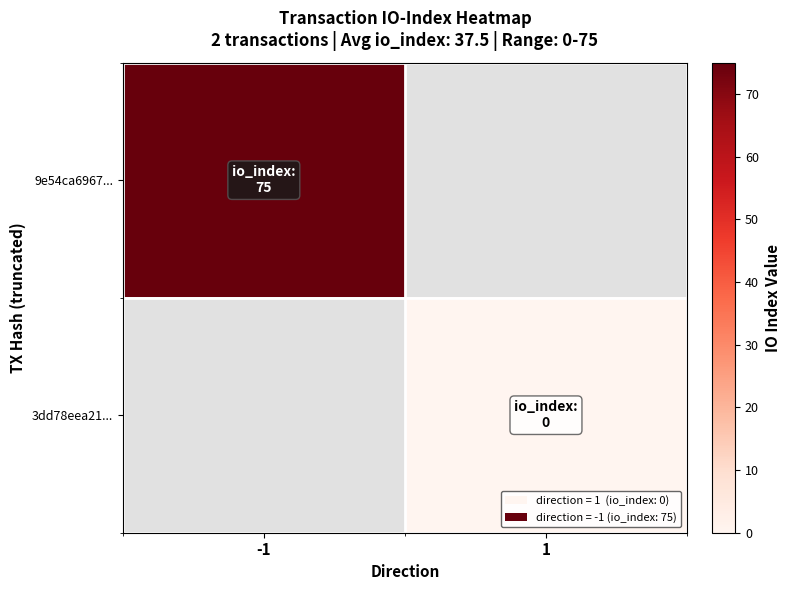

Which category has the highest value across all series?

-1